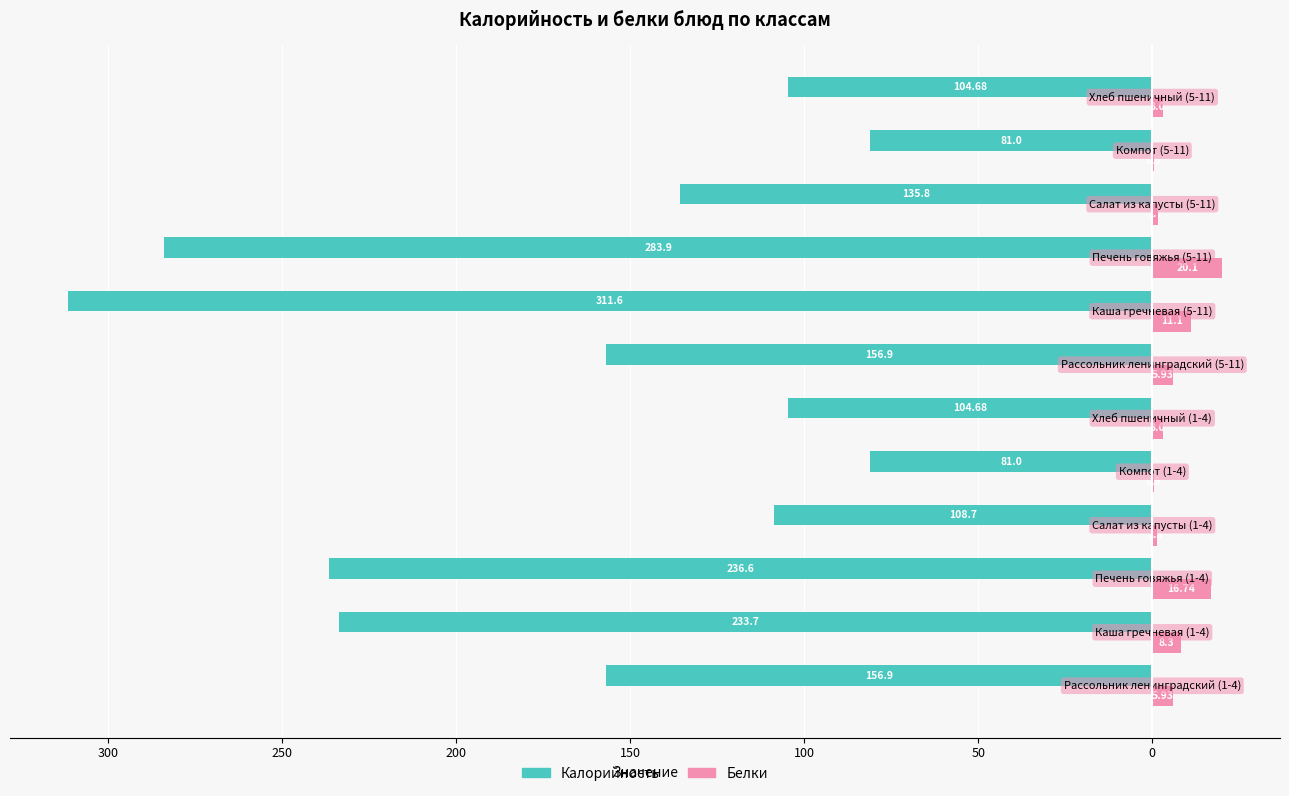

What are all the series names shown in the legend?

Калорийность, Белки